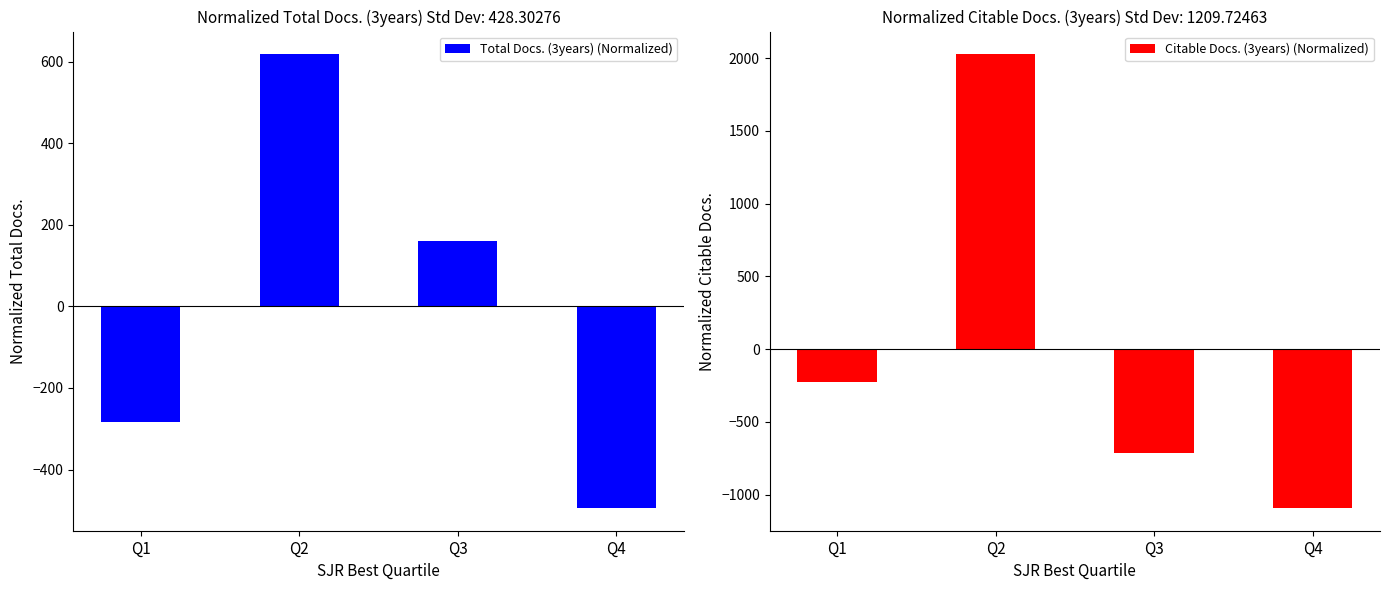

Reading right to left, transcribe all the data shown in this chart.

Total Docs. (3years) (Normalized): -494.5	160.5	618.5	-284.5
Citable Docs. (3years) (Normalized): -1091.2	-710.2	2026.8	-225.2